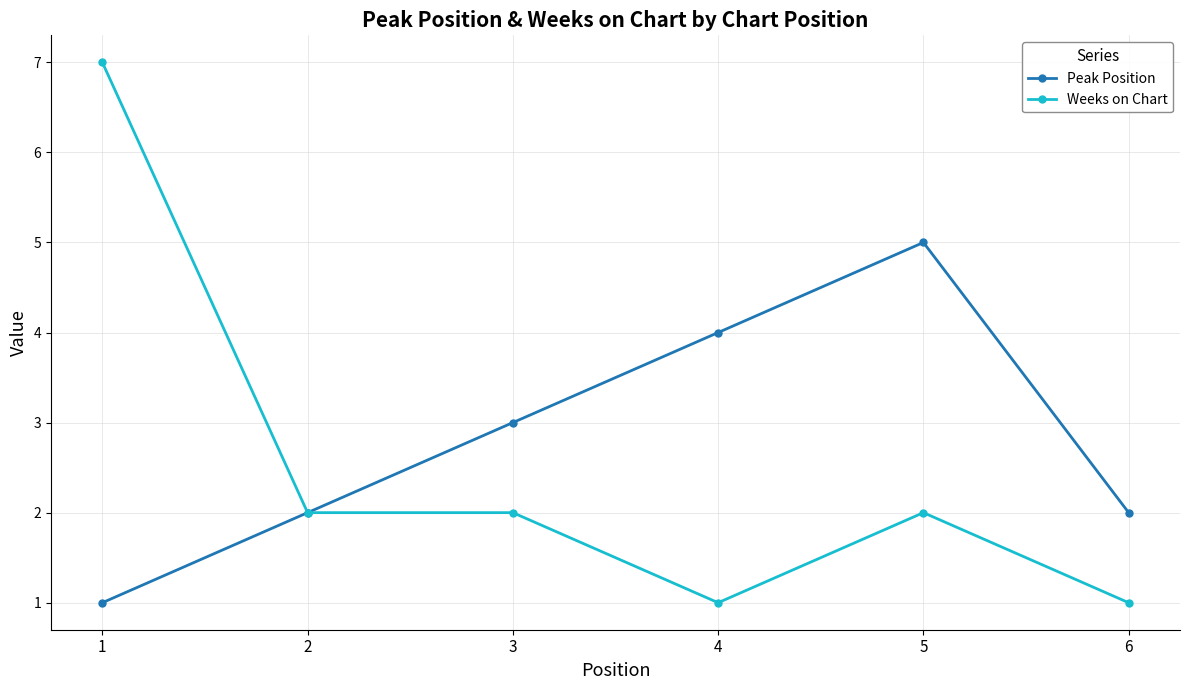

What is the smallest value displayed?

1